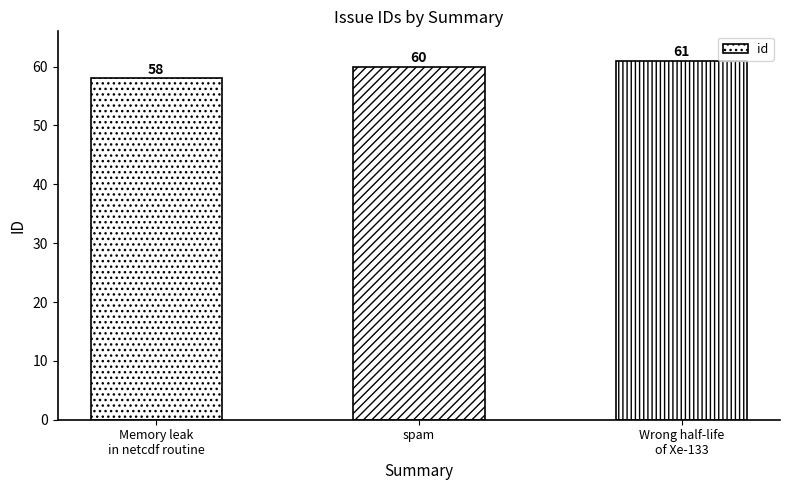

Which category has the lowest value across all series?

Memory leak
in netcdf routine